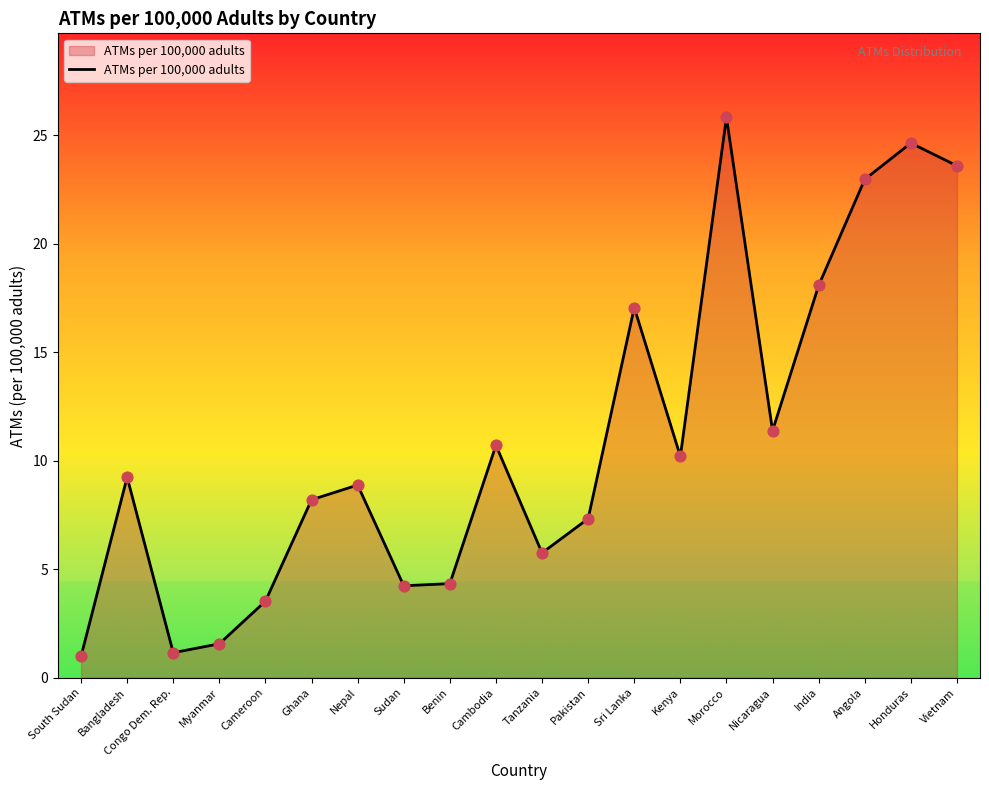

What is the change in value from Sri Lanka to Nicaragua?

-5.7